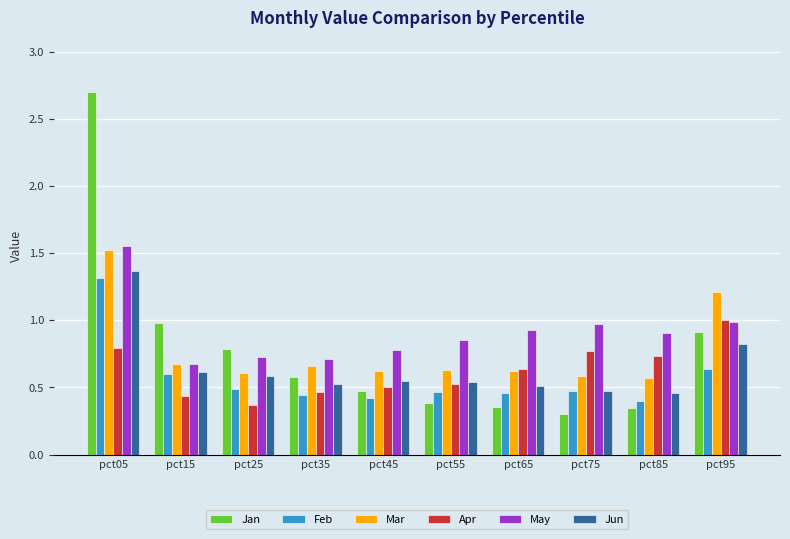

How many Mar values are between 0 and 1?

8